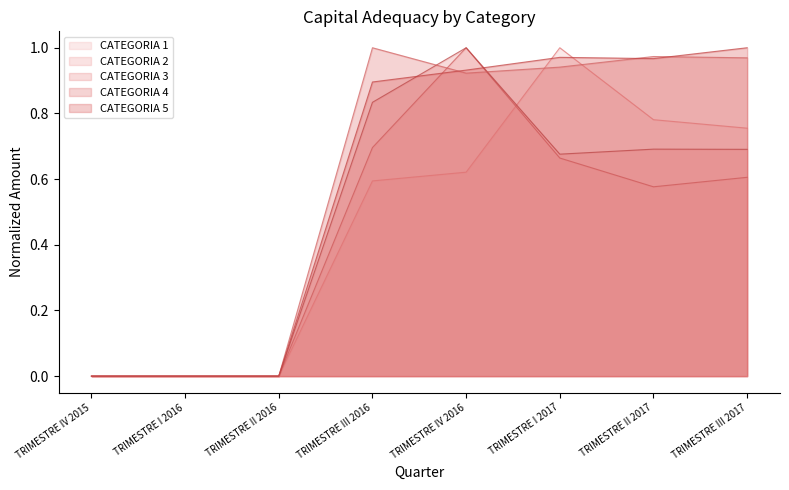

After their last crossing, which series has the higher values: CATEGORIA 4 or CATEGORIA 2?

CATEGORIA 4